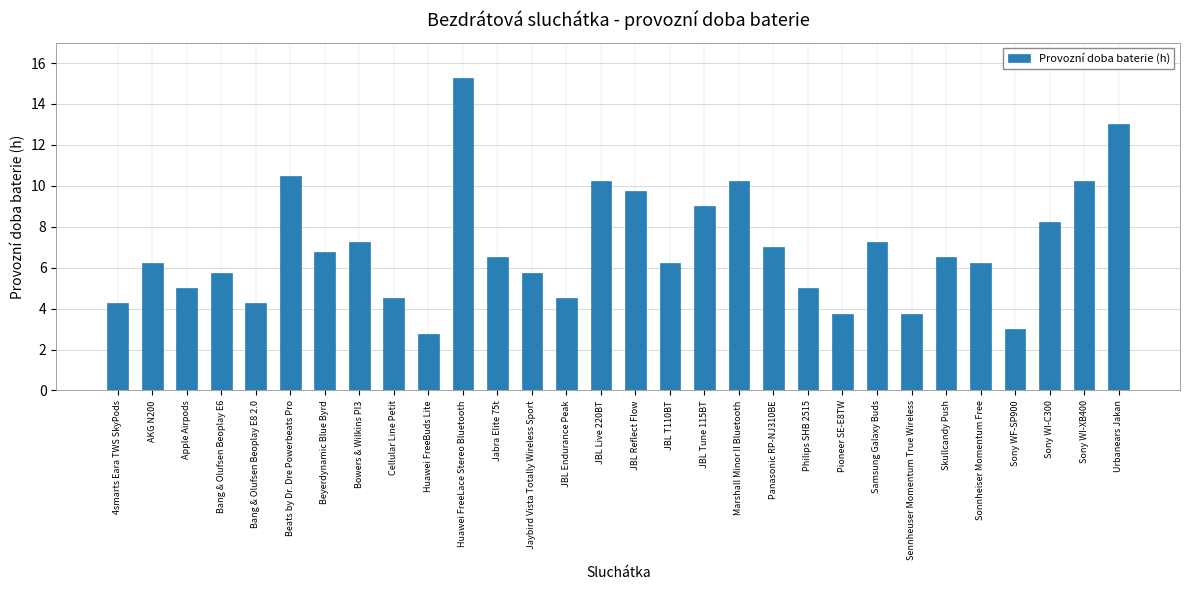

How many bars are there in total?

30